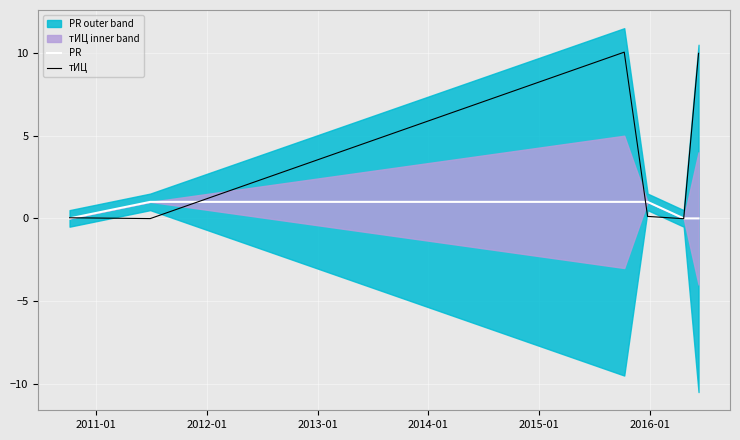

What is the maximum value for тИЦ?

10.1